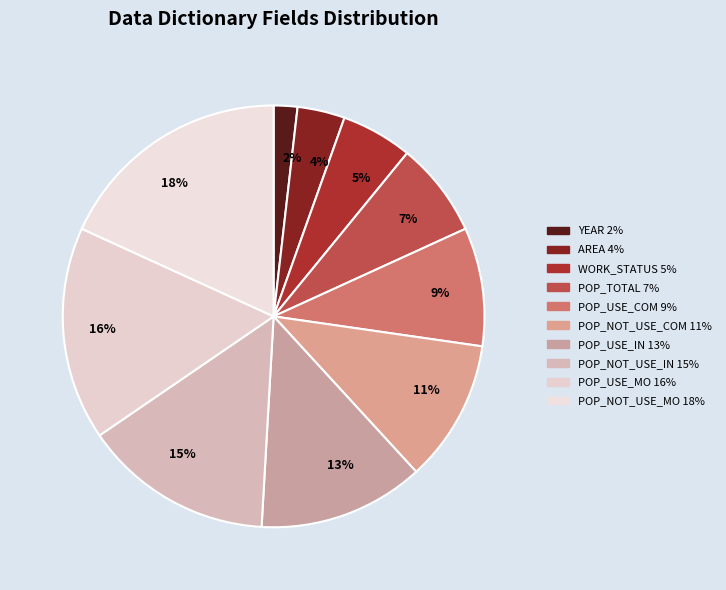

To the nearest percent, what is the combined percentage of 13% and 11%?

24%